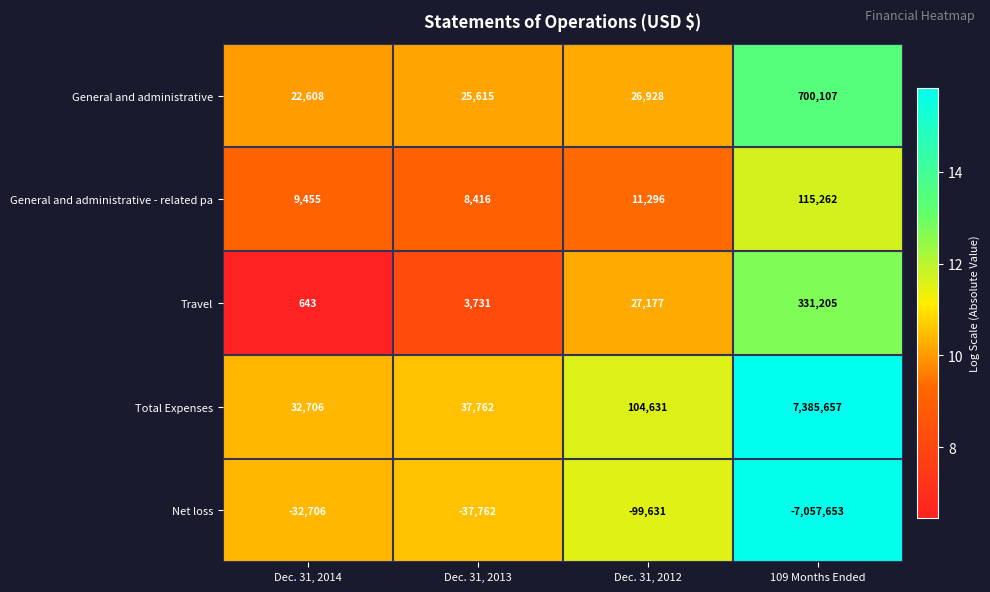

Rank the series by their maximum value, from highest to lowest.

Total Expenses, General and administrative, Travel, General and administrative - related pa, Net loss